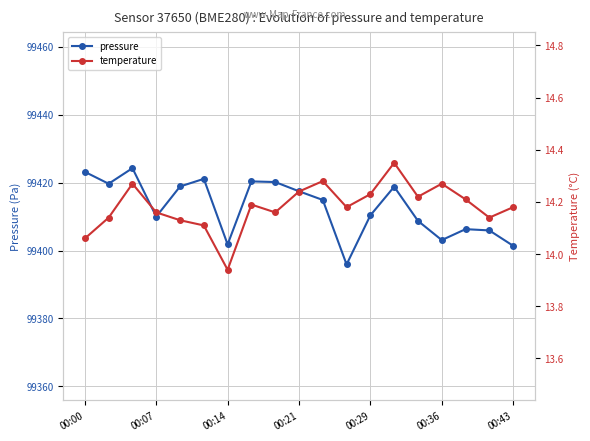

At which label does pressure first exceed 99414?

00:00